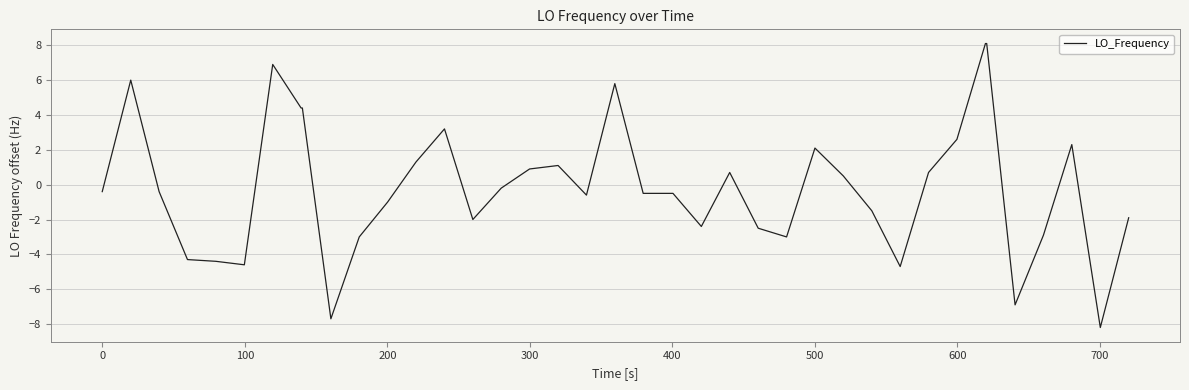

What is the minimum value shown in the chart?

-8.2